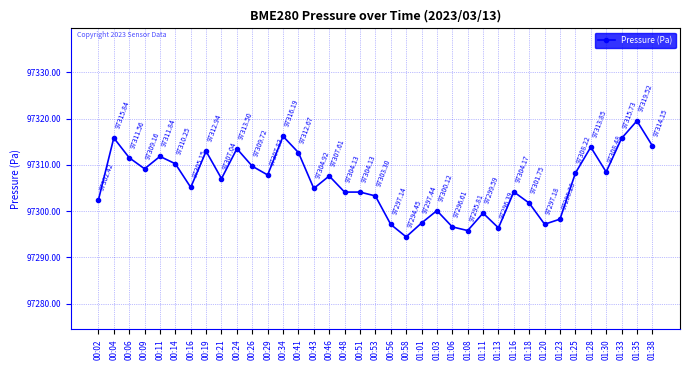

Approximately how many times larger is the value at 00:58 compared to 00:56?

1.0